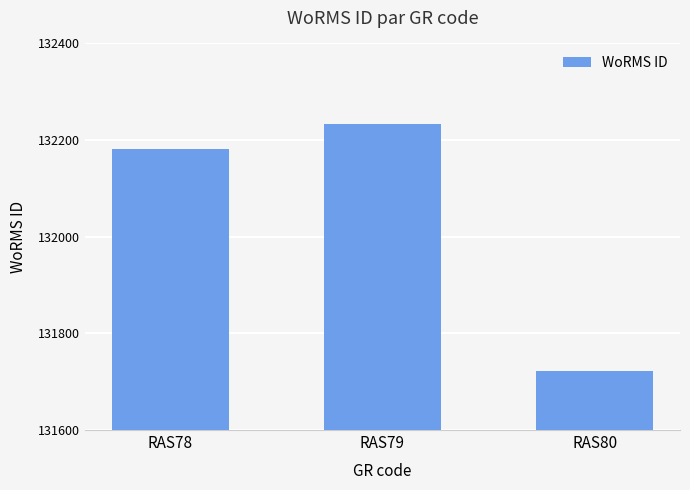

Are the bars grouped side by side (vs. stacked)?

No